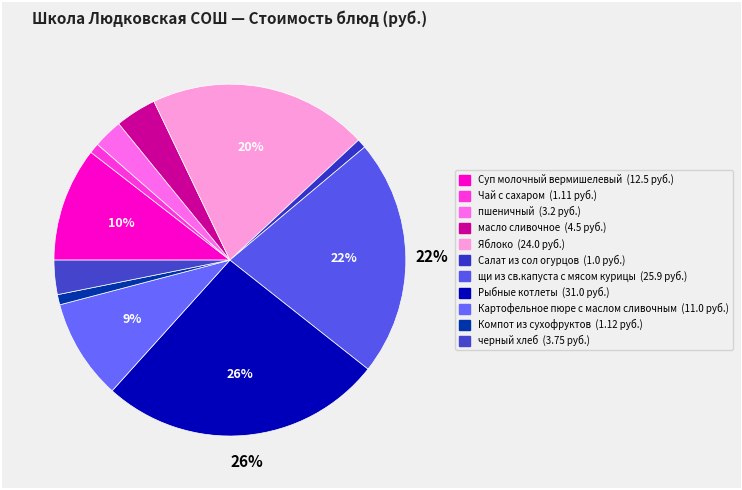

Is Суп молочный вермишелевый the majority of the pie?

No